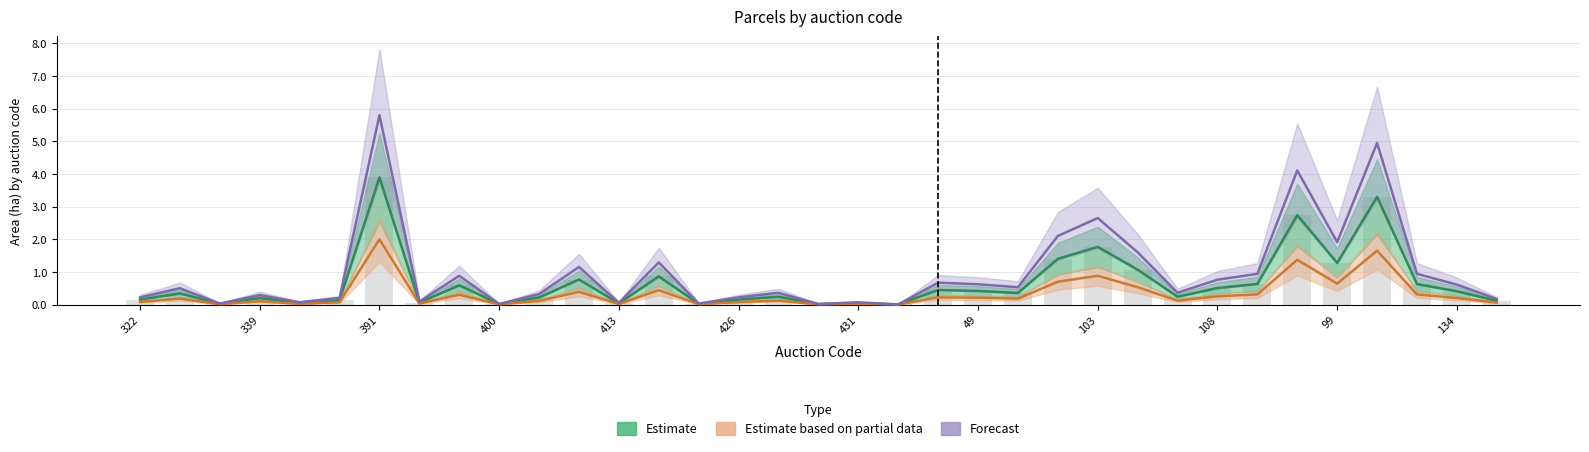

What are all the series names shown in the legend?

Estimate, Estimate based on partial data, Forecast